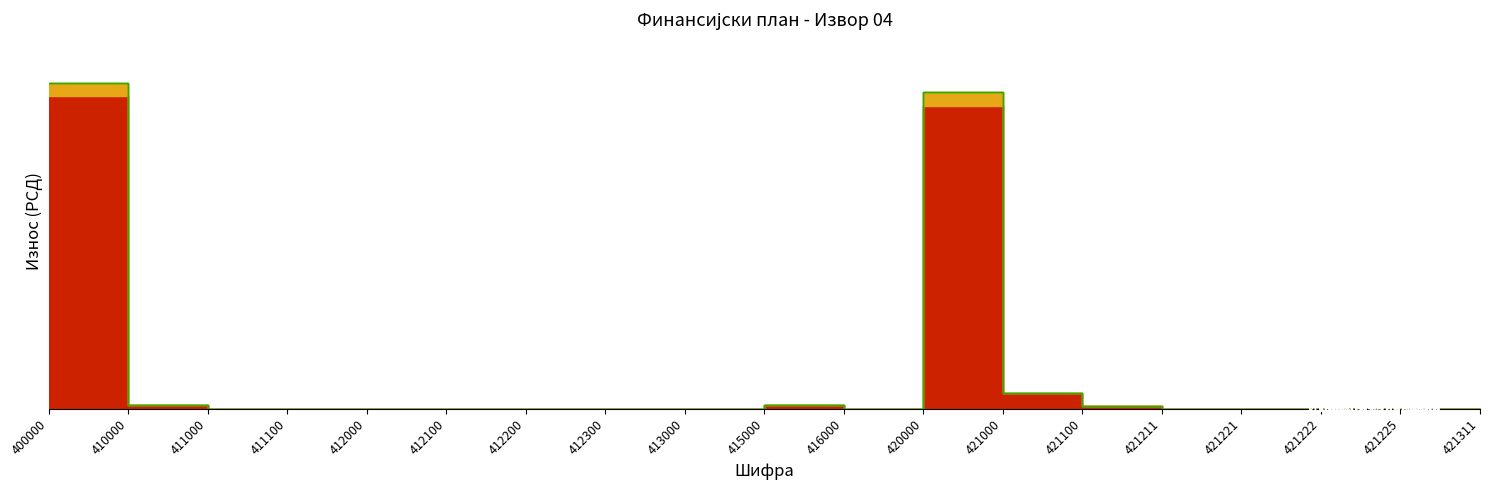

How many data points in Извор 04 - Програми are above 0?

2